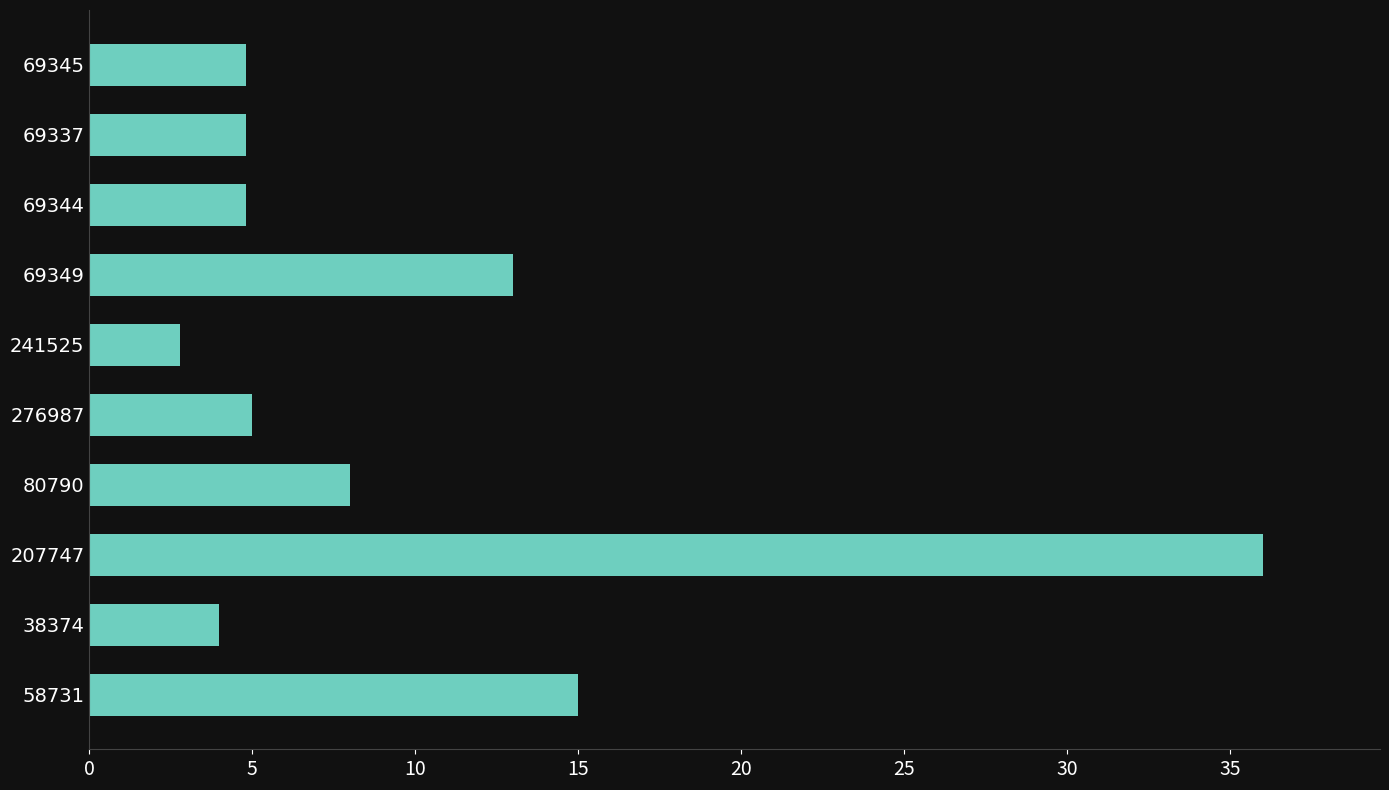

What is the change in value from 241525 to 38374?

+1.2